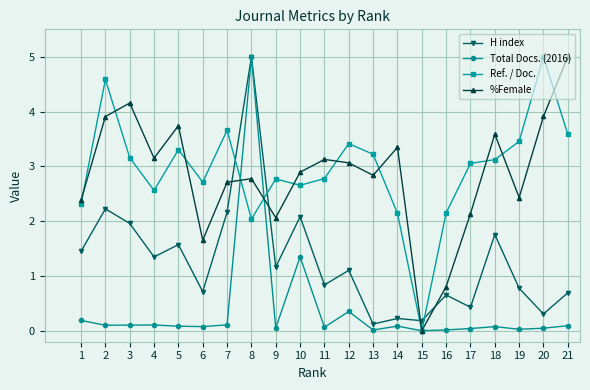

After their last crossing, which series has the higher values: H index or Ref. / Doc.?

Ref. / Doc.